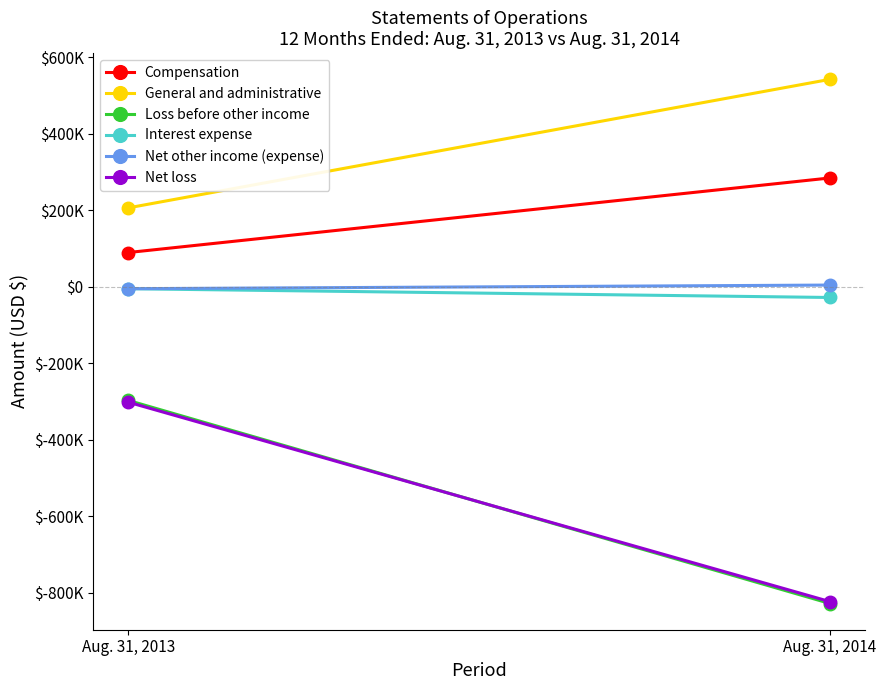

Reading left to right, what are all the values shown in this chart?

Compensation: Aug. 31, 2013=90000	Aug. 31, 2014=284940
General and administrative: Aug. 31, 2013=206772	Aug. 31, 2014=542749
Loss before other income: Aug. 31, 2013=-296772	Aug. 31, 2014=-827689
Interest expense: Aug. 31, 2013=-4636	Aug. 31, 2014=-27581
Net other income (expense): Aug. 31, 2013=-4636	Aug. 31, 2014=4899
Net loss: Aug. 31, 2013=-301408	Aug. 31, 2014=-822790